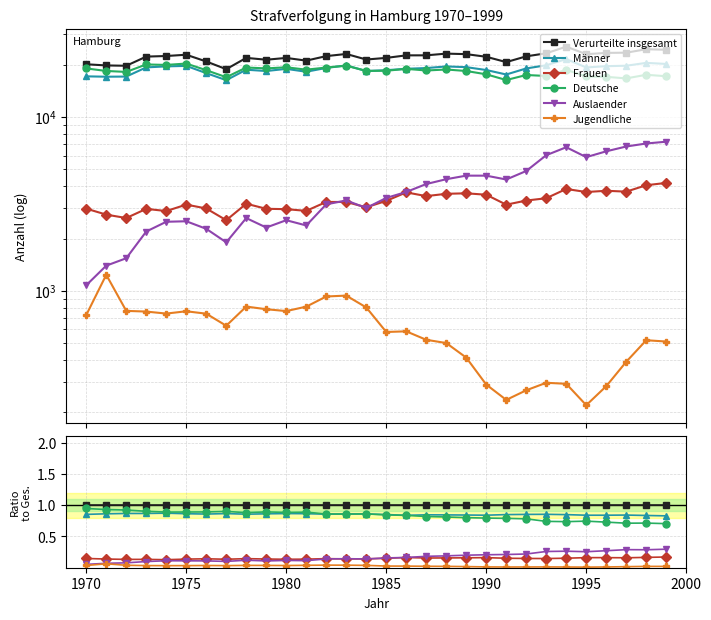

How many interior local peaks does the Männer series have?

7